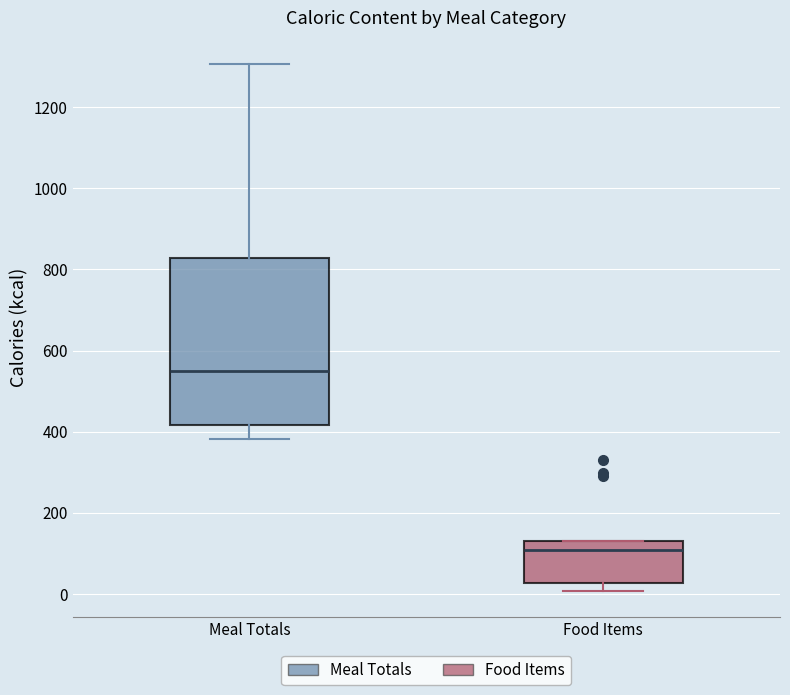

Where is the lower edge of the box for Food Items on the y-axis? The values are not printed on the chart, so give them approximately, as read against the axis.

20